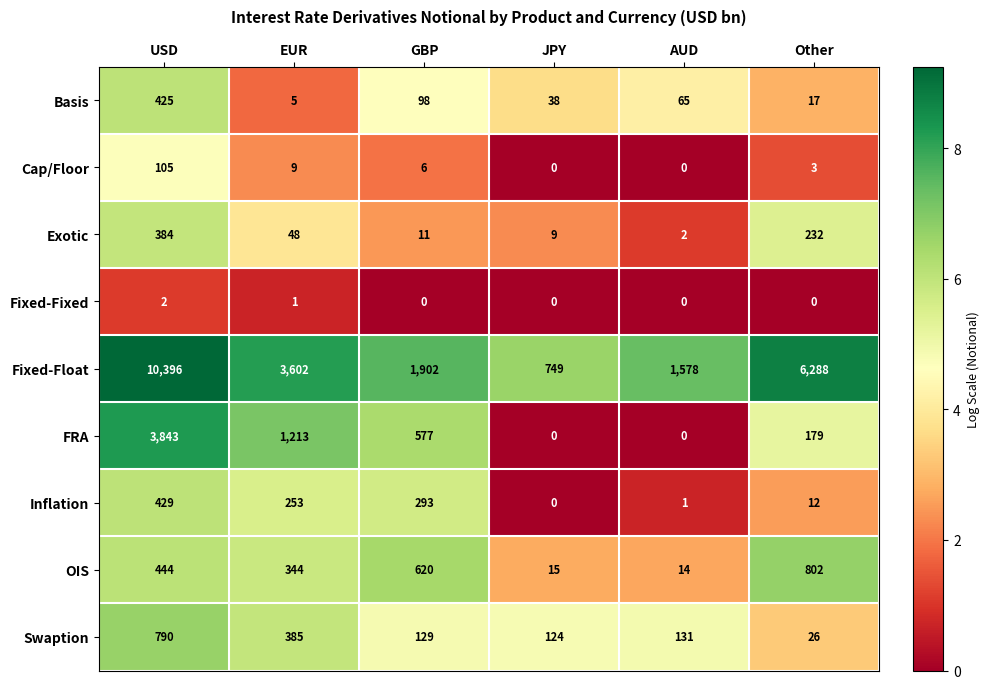

Rank the series by their maximum value, from lowest to highest.

Fixed-Fixed, Cap/Floor, Exotic, Basis, Inflation, Swaption, OIS, FRA, Fixed-Float